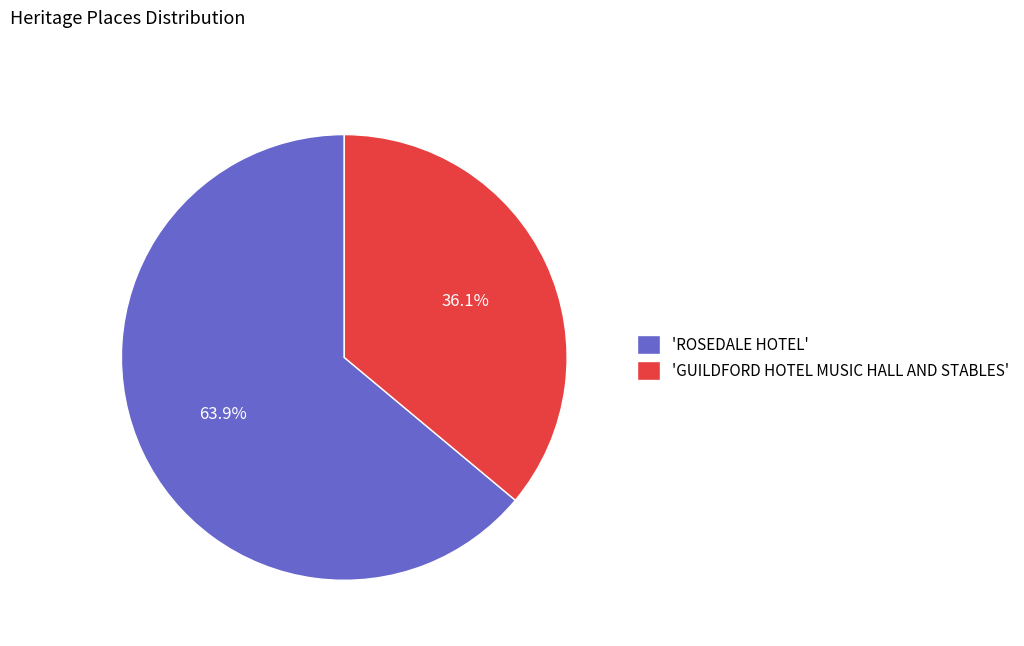

What is the ratio of the value at 'ROSEDALE HOTEL' to the value at 'GUILDFORD HOTEL MUSIC HALL AND STABLES'?

1.8